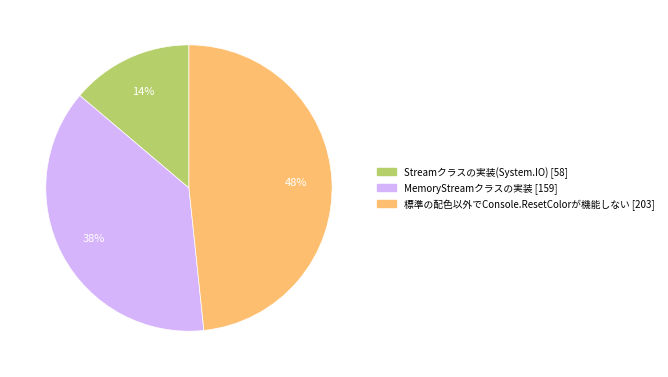

How many segments does this pie chart have?

3